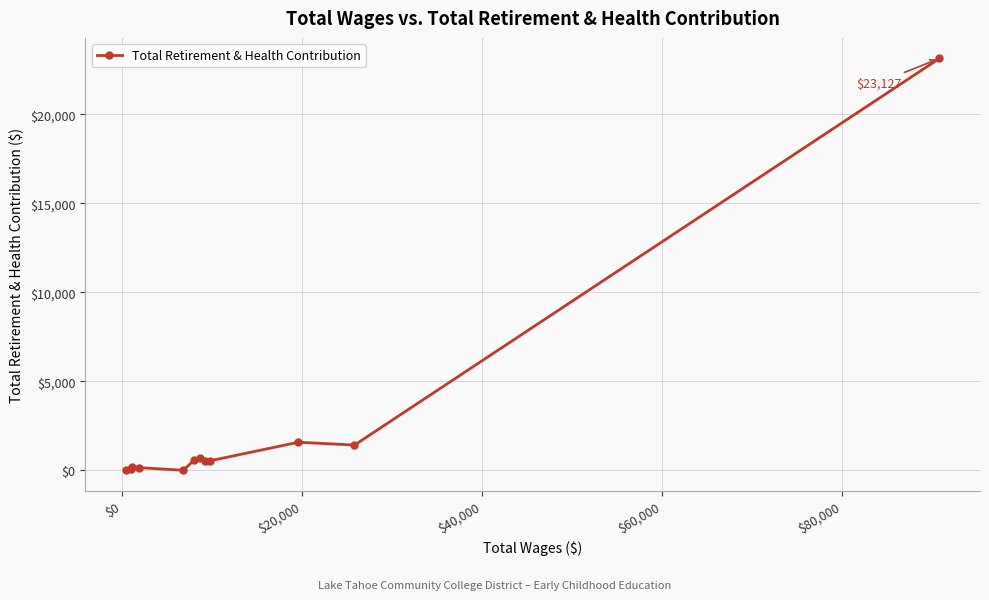

True or false: there are more than 1 points higher than both neighbors.

True